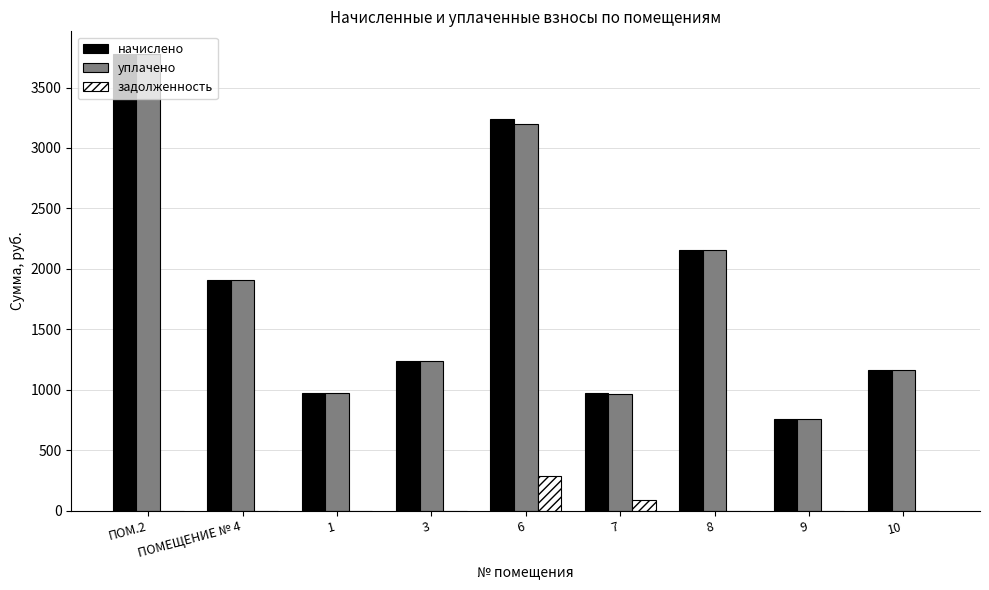

At which category does the chart reach its peak across all series?

ПОМ.2